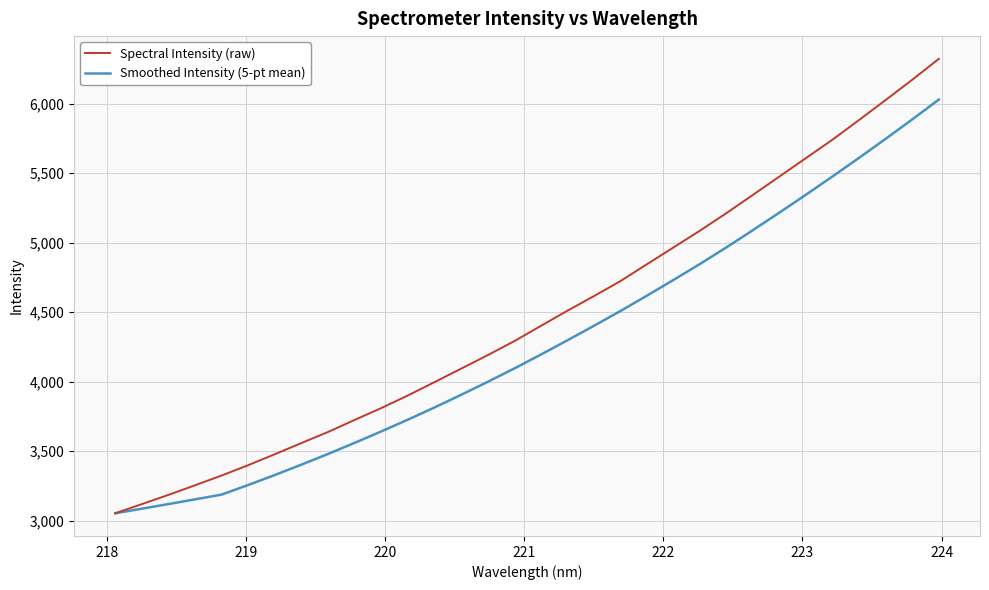

Which series has the largest range (max minus min)?

Spectral Intensity (raw)